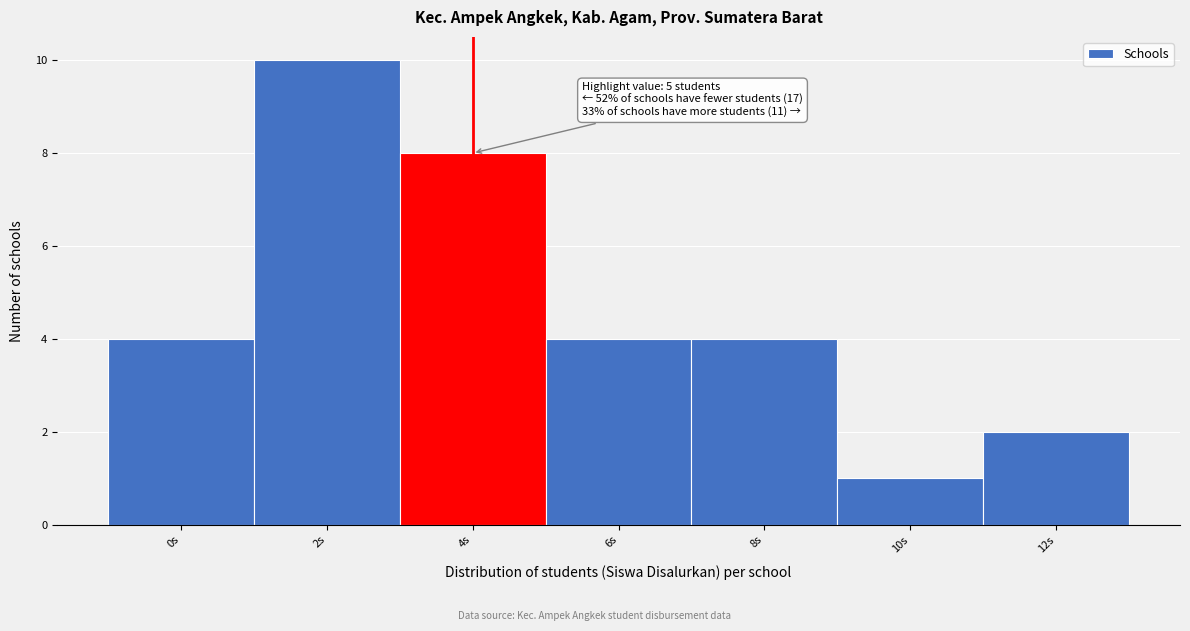

Reading left to right, extract all data points from this chart.

4	10	8	4	4	1	2